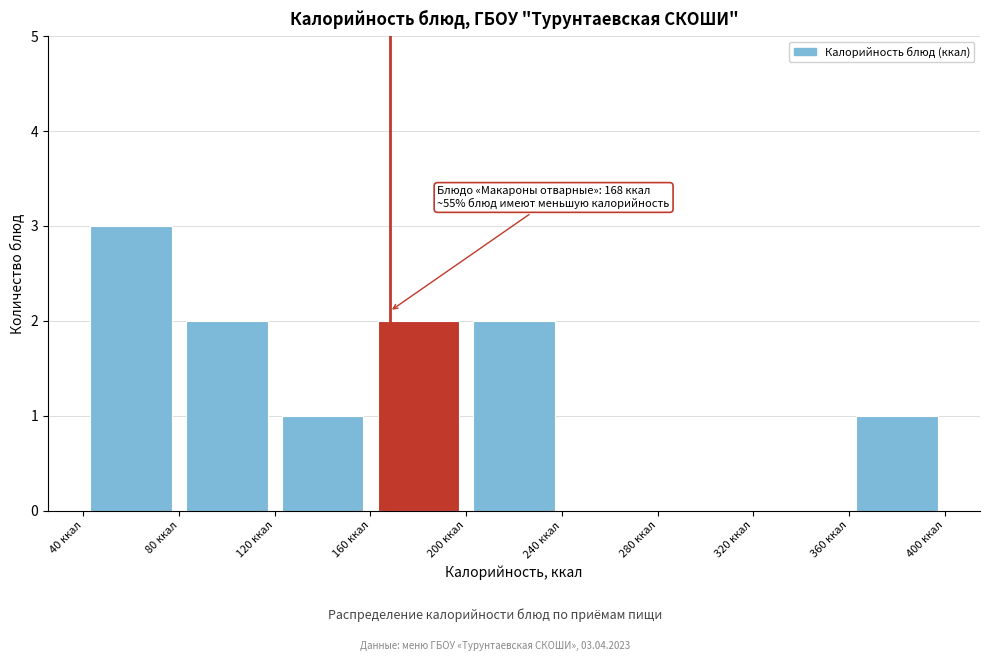

Over which range of the x-axis is the bar tallest?

40 to 80